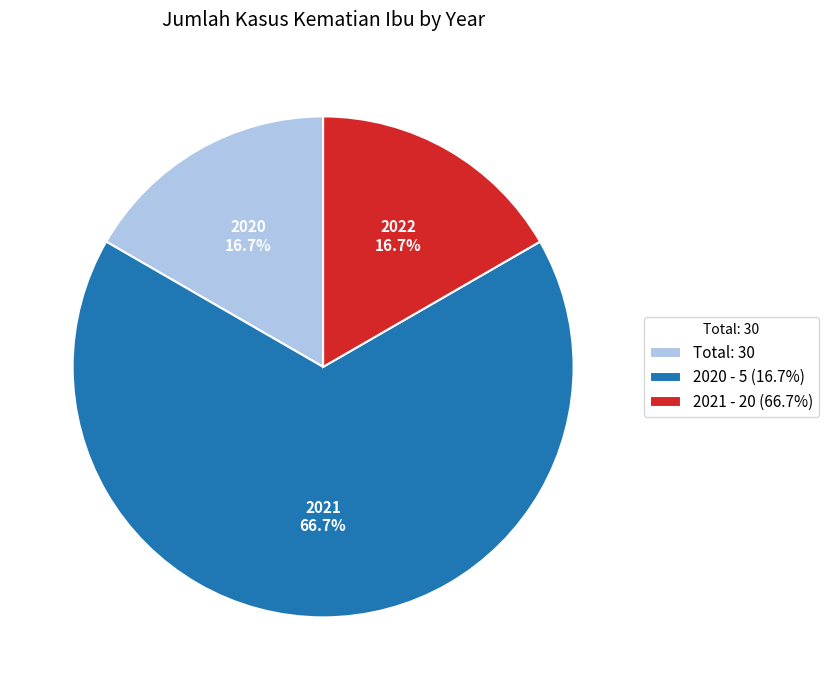

Is there a majority slice in this chart?

Yes